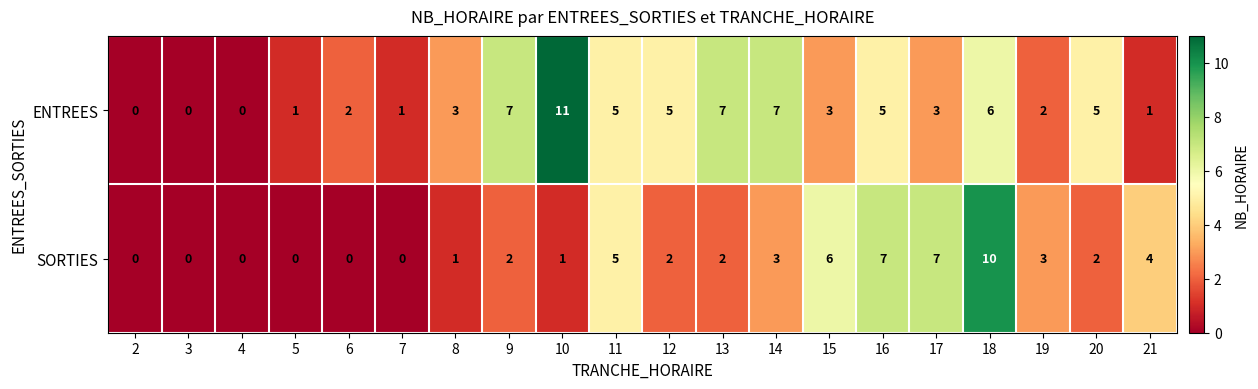

Is it true that ENTREES equals 11 at 10?

True